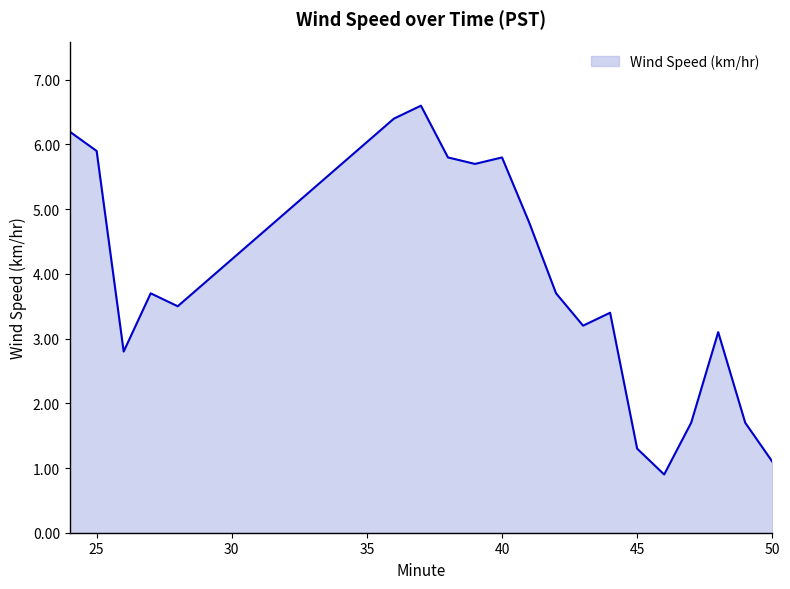

What is the difference between the maximum and second lowest values?

5.5